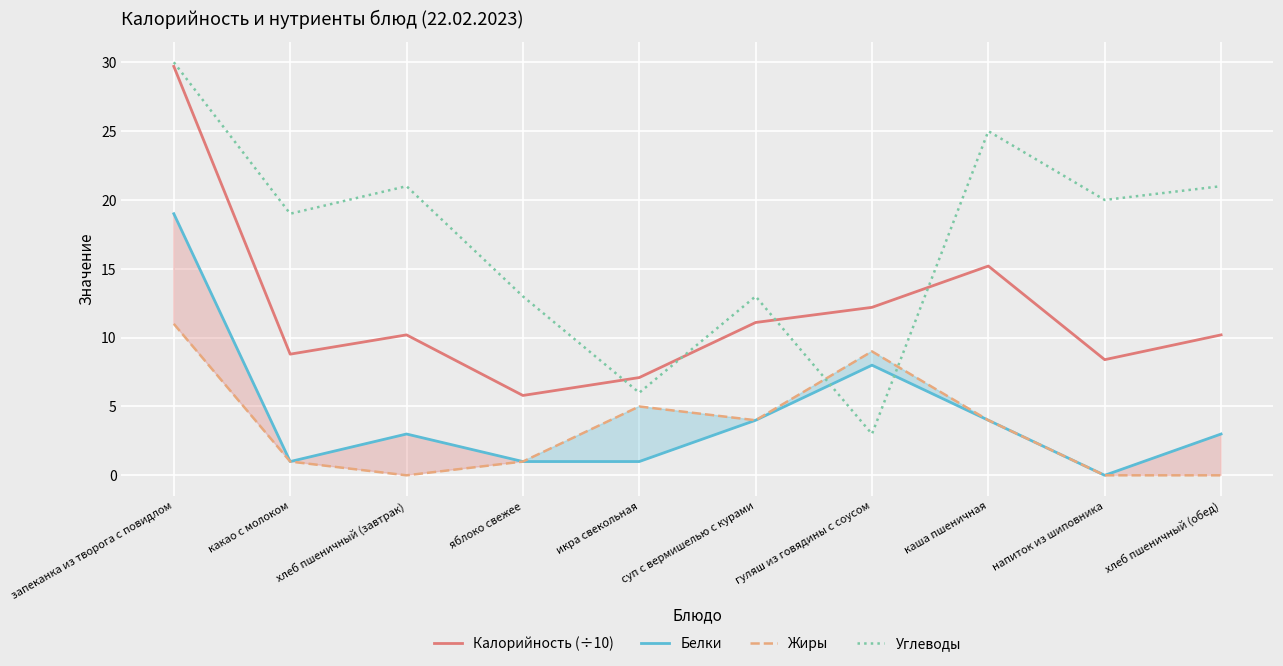

True or false: Белки and Жиры intersect in this chart.

False